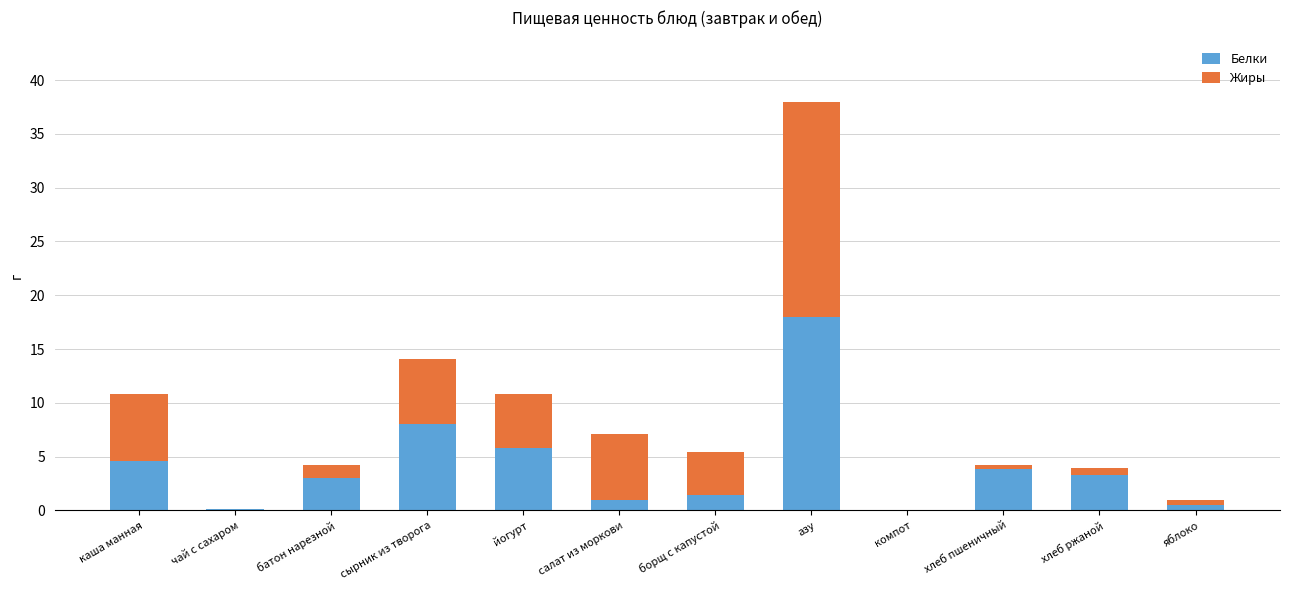

What is the sum of the Белки values at салат из моркови and сырник из творога?

9.0